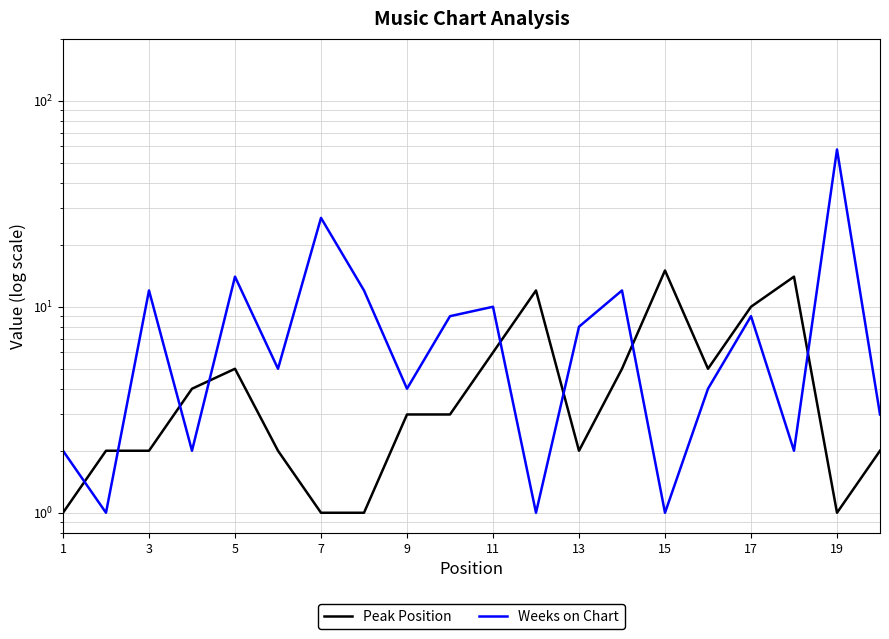

What are all the series names shown in the legend?

Peak Position, Weeks on Chart